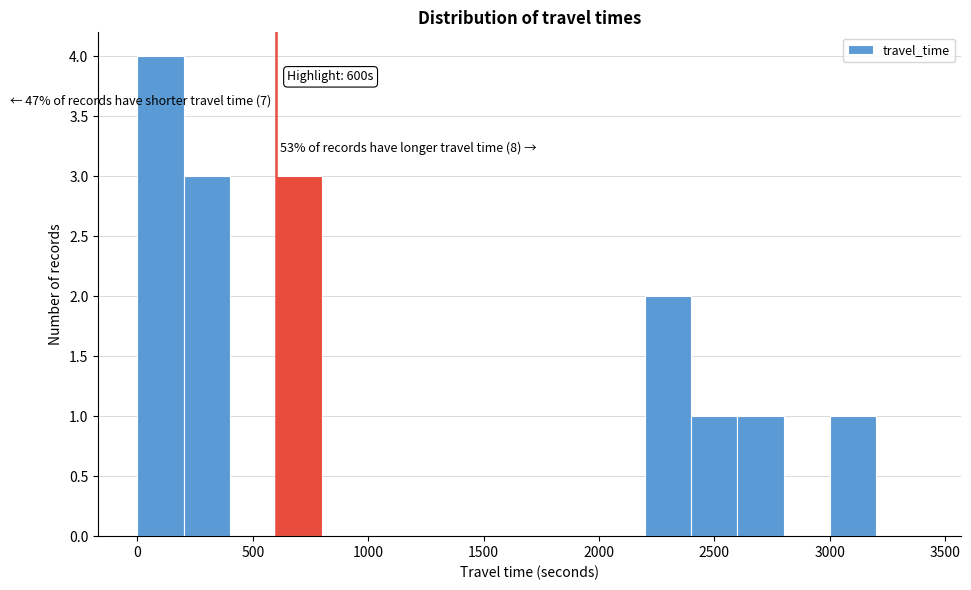

Over which range of the x-axis is the bar tallest?

0 to 200